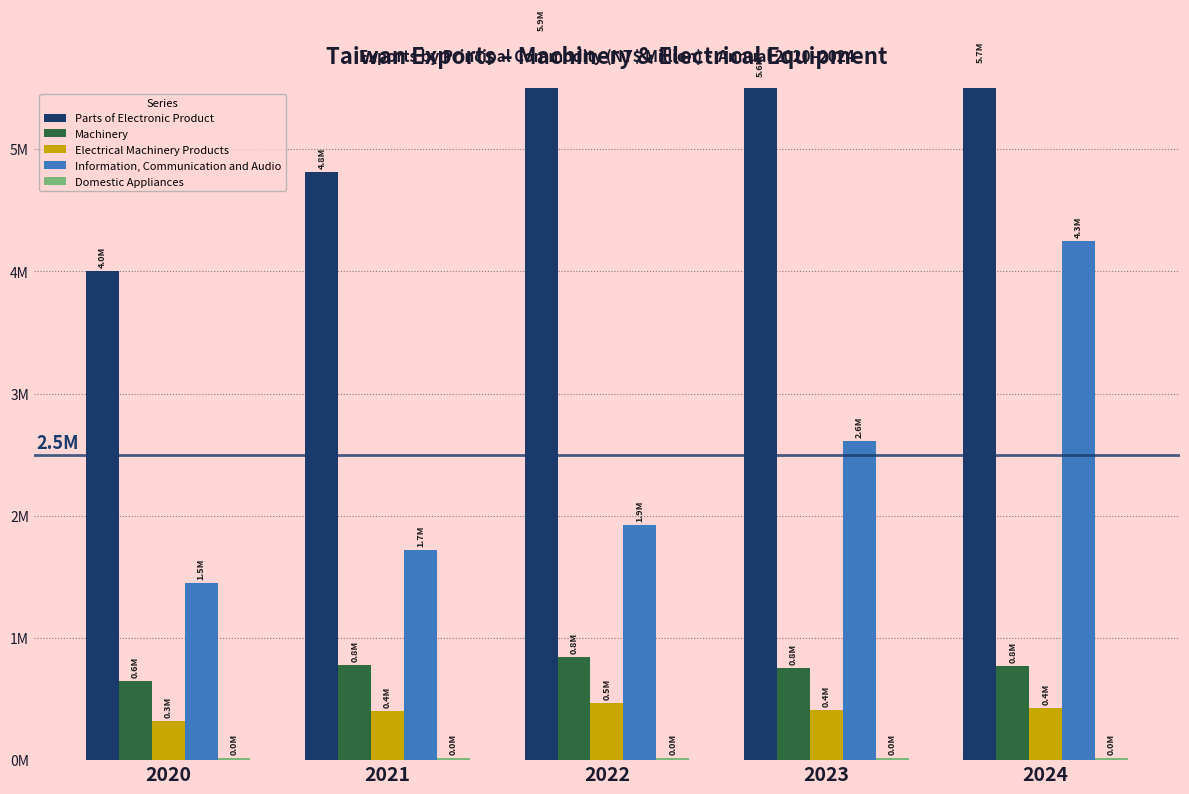

The Machinery series shows 1079540 at 2021. True or false?

False